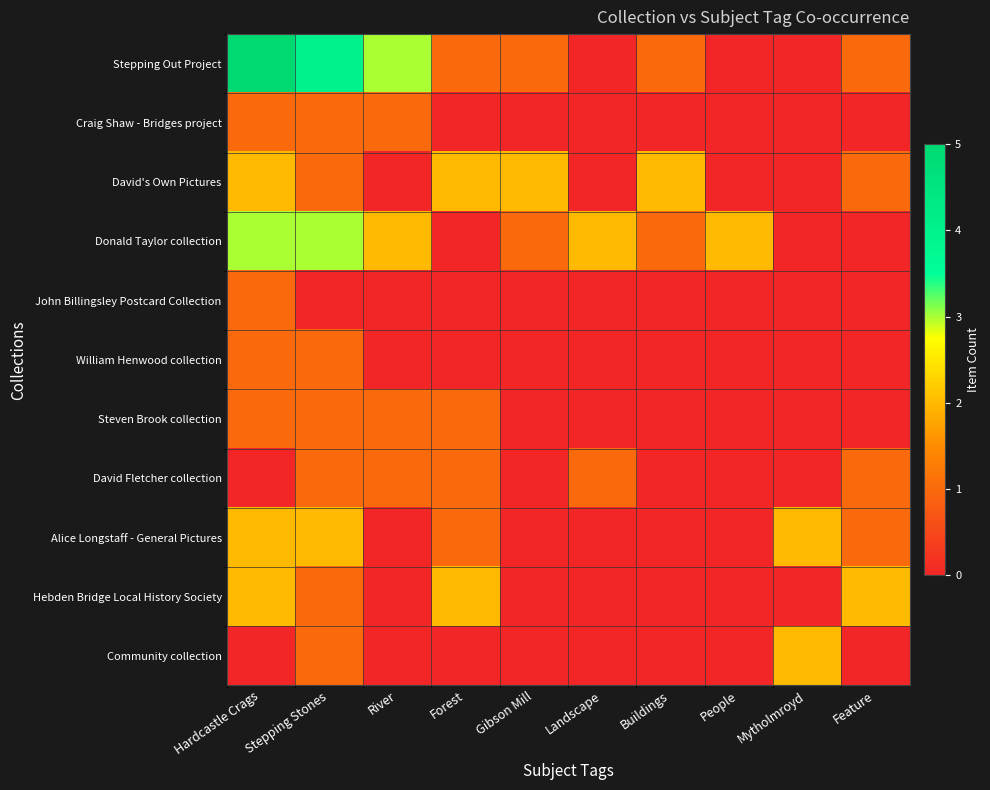

What is the difference between the highest and lowest values at People?

2